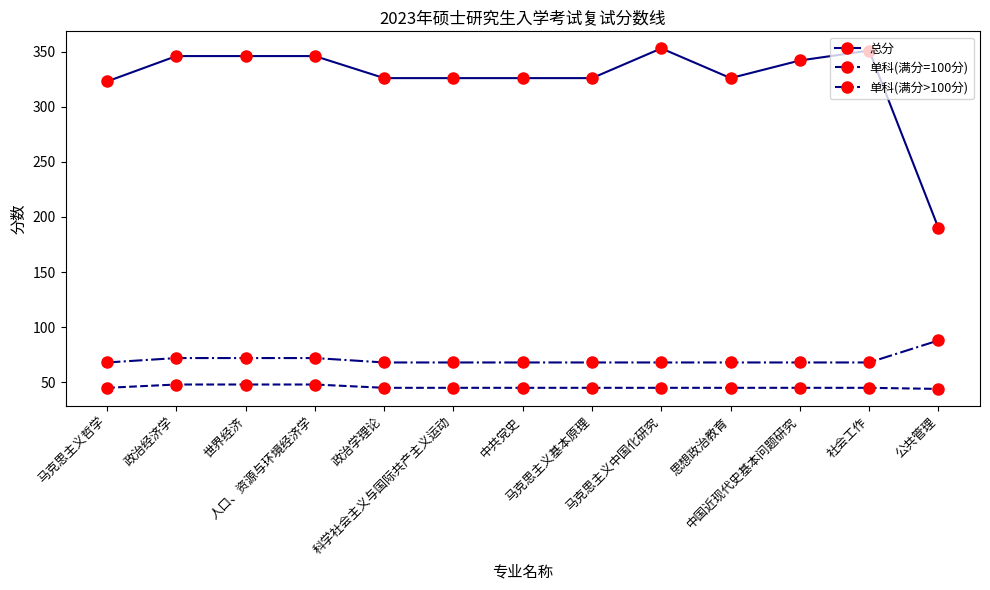

What are all the series names shown in the legend?

总分, 单科(满分=100分), 单科(满分>100分)